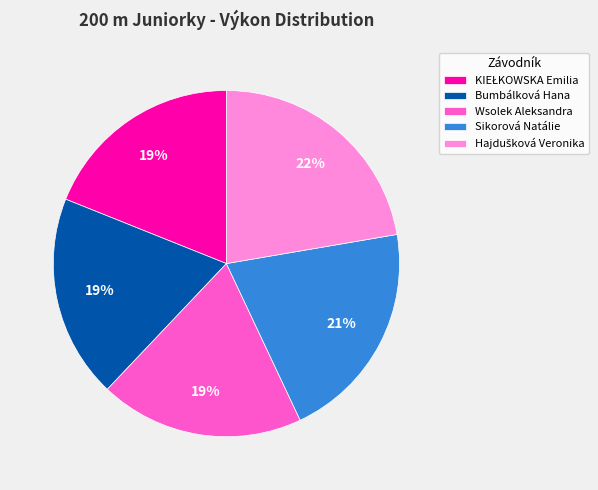

Combined, do Wsolek Aleksandra and Bumbálková Hana account for over 50%?

No